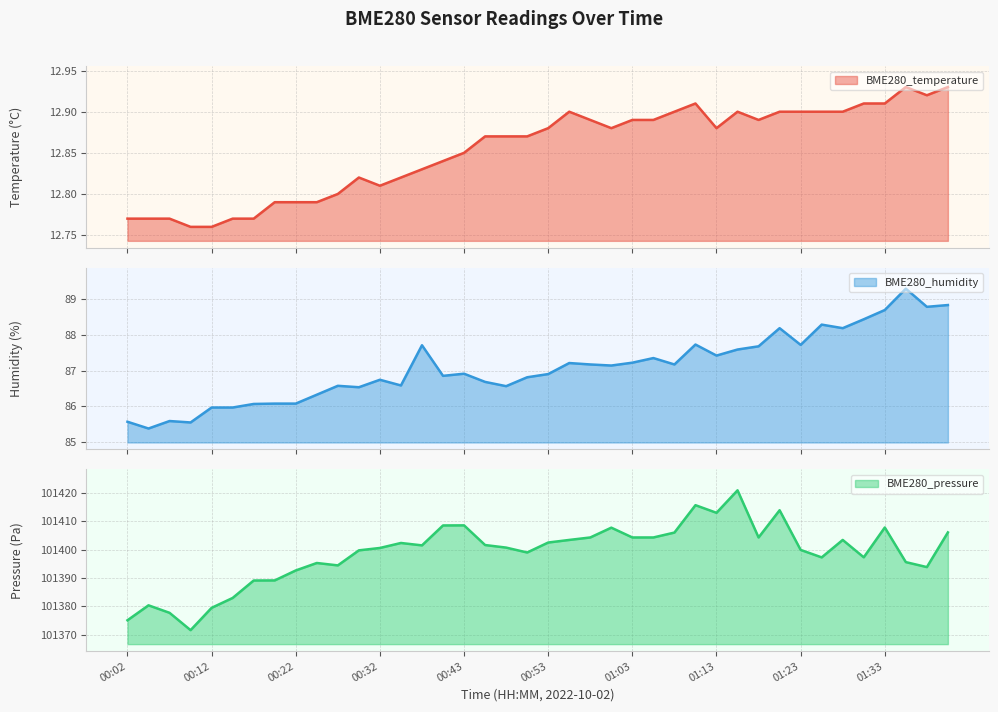

What position from the left is 00:17?

7